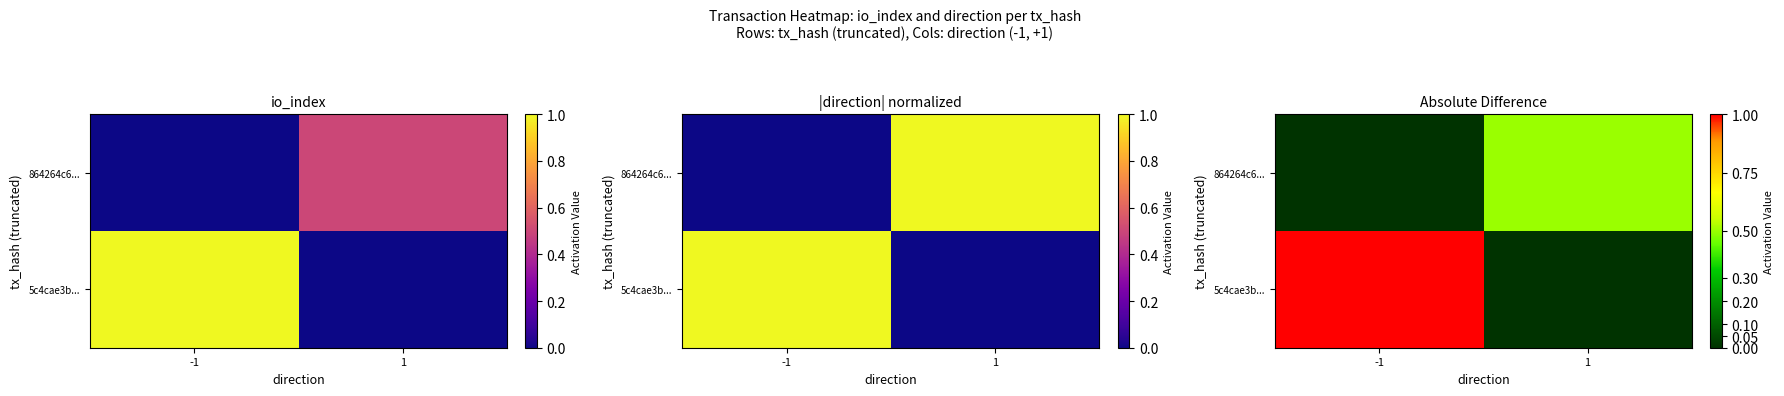

What is the difference between the 864264c6... values at 1 and -1?

0.5